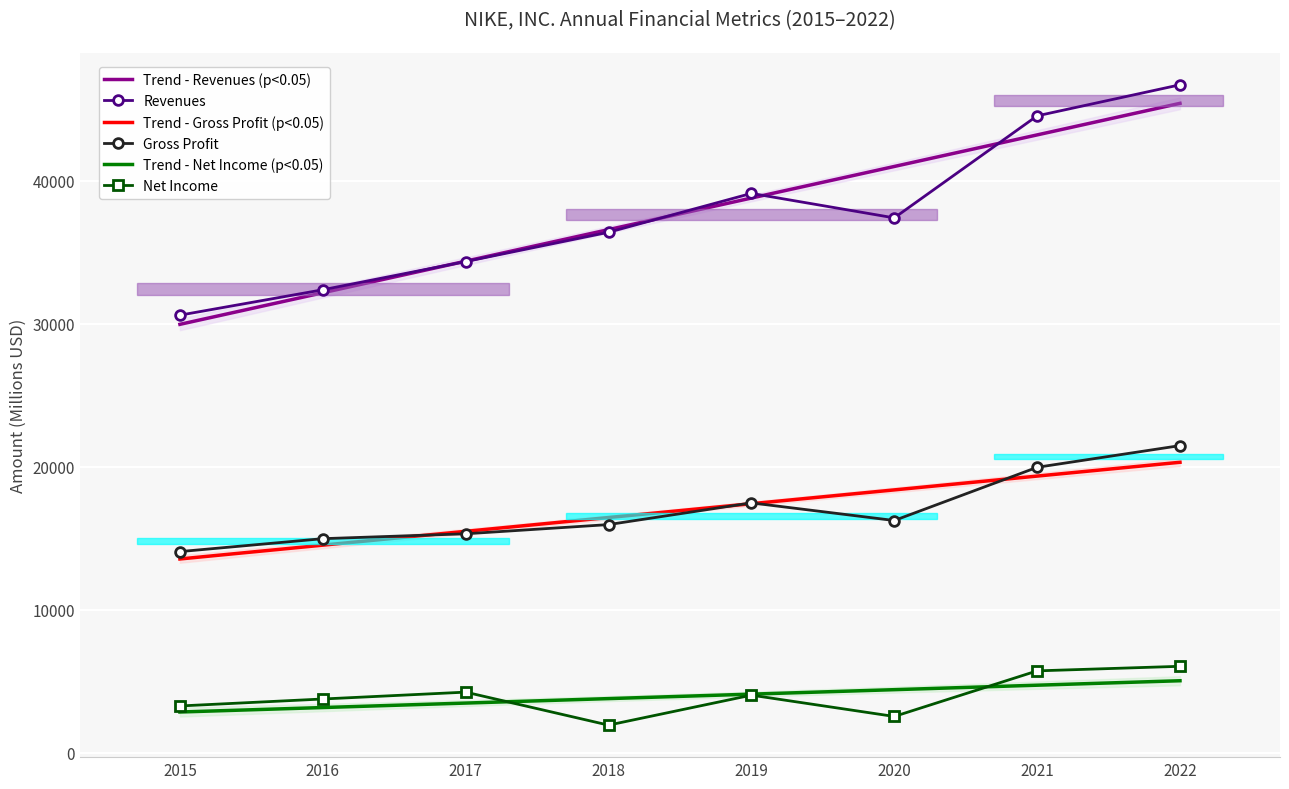

How many lines are shown in the chart?

6